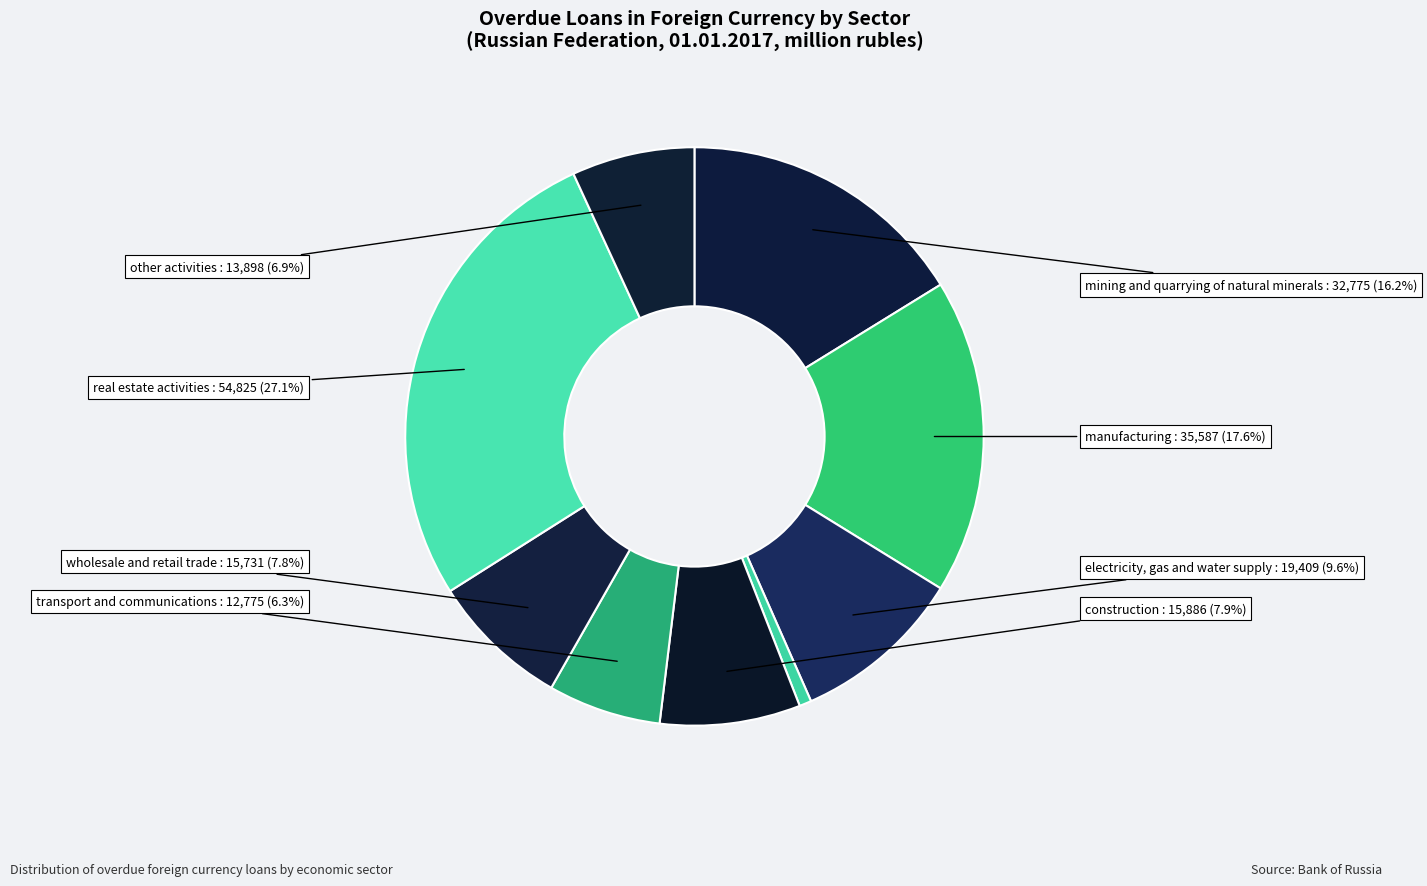

How many segments does this pie chart have?

9